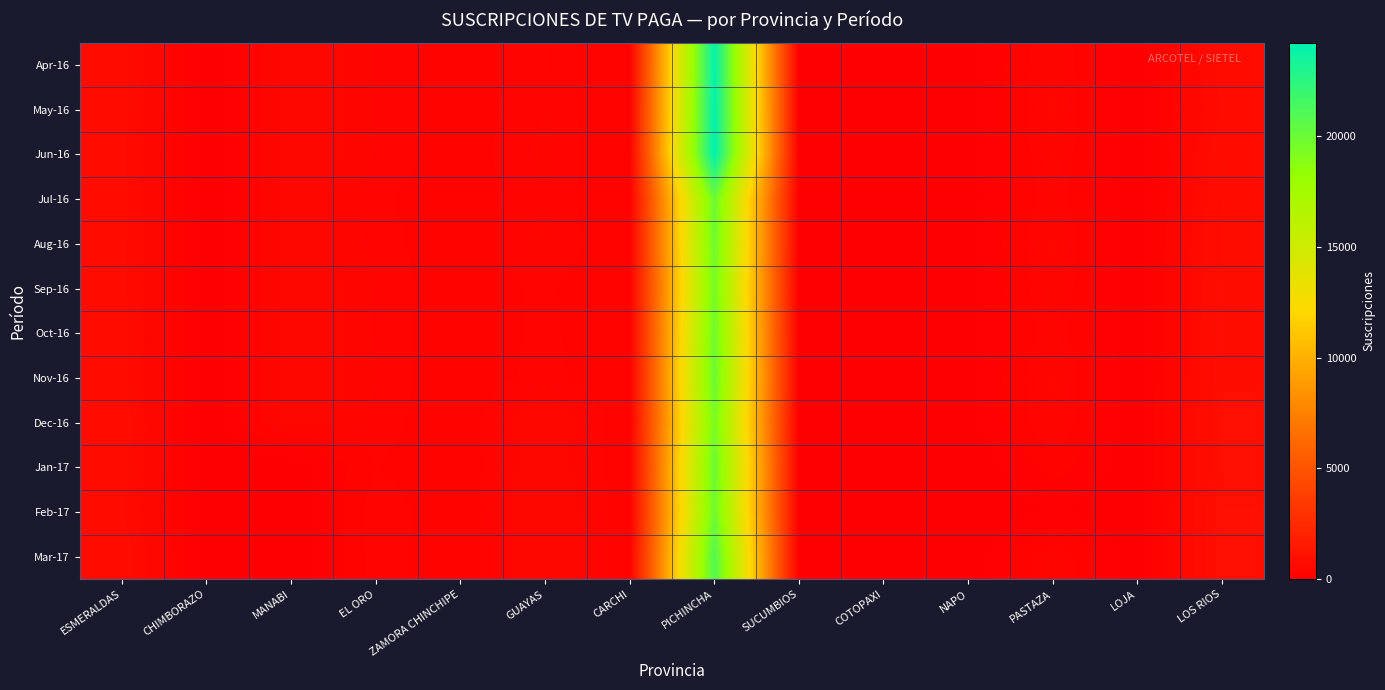

Reading right to left, extract all data points from this chart.

Apr-16: LOS RIOS=732	LOJA=12	PASTAZA=374	NAPO=44	COTOPAXI=72	SUCUMBIOS=0	PICHINCHA=24016	CARCHI=200	GUAYAS=334	ZAMORA CHINCHIPE=248	EL ORO=325	MANABI=466	CHIMBORAZO=0	ESMERALDAS=725
May-16: LOS RIOS=679	LOJA=12	PASTAZA=399	NAPO=45	COTOPAXI=72	SUCUMBIOS=0	PICHINCHA=24071	CARCHI=202	GUAYAS=330	ZAMORA CHINCHIPE=243	EL ORO=325	MANABI=466	CHIMBORAZO=0	ESMERALDAS=714
Jun-16: LOS RIOS=780	LOJA=12	PASTAZA=369	NAPO=44	COTOPAXI=72	SUCUMBIOS=0	PICHINCHA=24213	CARCHI=202	GUAYAS=347	ZAMORA CHINCHIPE=246	EL ORO=325	MANABI=466	CHIMBORAZO=0	ESMERALDAS=691
Jul-16: LOS RIOS=805	LOJA=12	PASTAZA=341	NAPO=44	COTOPAXI=72	SUCUMBIOS=0	PICHINCHA=19990	CARCHI=202	GUAYAS=329	ZAMORA CHINCHIPE=243	EL ORO=293	MANABI=466	CHIMBORAZO=0	ESMERALDAS=713
Aug-16: LOS RIOS=836	LOJA=12	PASTAZA=402	NAPO=48	COTOPAXI=72	SUCUMBIOS=0	PICHINCHA=19824	CARCHI=204	GUAYAS=354	ZAMORA CHINCHIPE=237	EL ORO=310	MANABI=466	CHIMBORAZO=0	ESMERALDAS=700
Sep-16: LOS RIOS=864	LOJA=12	PASTAZA=372	NAPO=49	COTOPAXI=72	SUCUMBIOS=0	PICHINCHA=19523	CARCHI=204	GUAYAS=298	ZAMORA CHINCHIPE=239	EL ORO=325	MANABI=466	CHIMBORAZO=0	ESMERALDAS=697
Oct-16: LOS RIOS=878	LOJA=12	PASTAZA=345	NAPO=50	COTOPAXI=72	SUCUMBIOS=0	PICHINCHA=19787	CARCHI=204	GUAYAS=301	ZAMORA CHINCHIPE=233	EL ORO=323	MANABI=466	CHIMBORAZO=0	ESMERALDAS=722
Nov-16: LOS RIOS=891	LOJA=12	PASTAZA=399	NAPO=50	COTOPAXI=72	SUCUMBIOS=0	PICHINCHA=19997	CARCHI=206	GUAYAS=312	ZAMORA CHINCHIPE=225	EL ORO=330	MANABI=466	CHIMBORAZO=0	ESMERALDAS=707
Dec-16: LOS RIOS=937	LOJA=12	PASTAZA=385	NAPO=50	COTOPAXI=72	SUCUMBIOS=0	PICHINCHA=19437	CARCHI=206	GUAYAS=478	ZAMORA CHINCHIPE=228	EL ORO=313	MANABI=466	CHIMBORAZO=0	ESMERALDAS=733
Jan-17: LOS RIOS=939	LOJA=12	PASTAZA=241	NAPO=0	COTOPAXI=72	SUCUMBIOS=0	PICHINCHA=20008	CARCHI=208	GUAYAS=462	ZAMORA CHINCHIPE=223	EL ORO=286	MANABI=0	CHIMBORAZO=0	ESMERALDAS=724
Feb-17: LOS RIOS=997	LOJA=12	PASTAZA=95	NAPO=0	COTOPAXI=72	SUCUMBIOS=0	PICHINCHA=19815	CARCHI=208	GUAYAS=515	ZAMORA CHINCHIPE=221	EL ORO=330	MANABI=0	CHIMBORAZO=0	ESMERALDAS=676
Mar-17: LOS RIOS=990	LOJA=12	PASTAZA=377	NAPO=0	COTOPAXI=72	SUCUMBIOS=0	PICHINCHA=20943	CARCHI=208	GUAYAS=515	ZAMORA CHINCHIPE=218	EL ORO=324	MANABI=0	CHIMBORAZO=0	ESMERALDAS=755